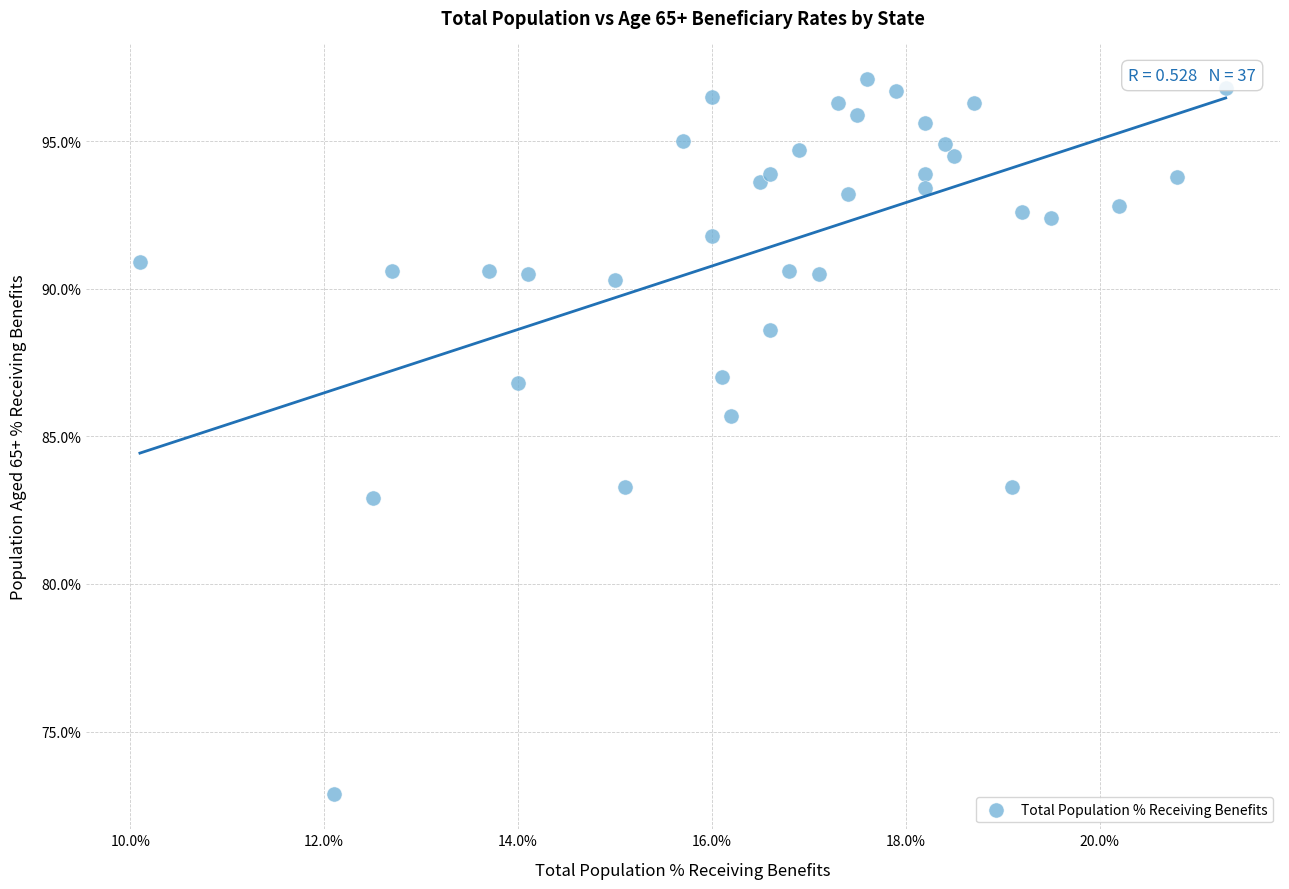

What Y value in the scatter plot is closest to 85?

85.7